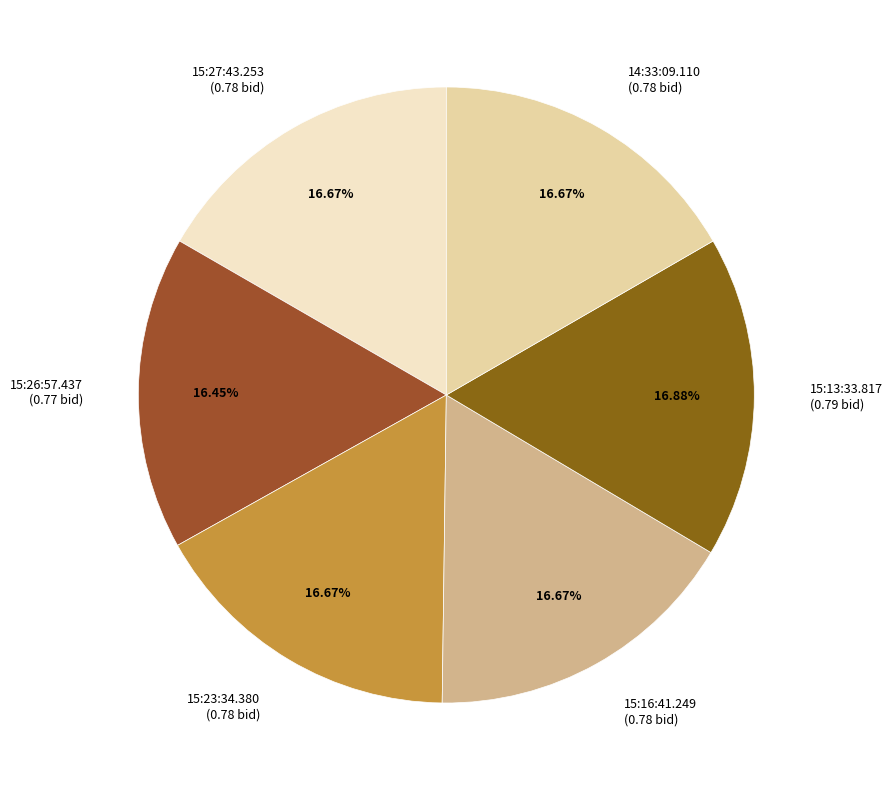

Rank the categories by value from highest to lowest.

15:13:33.817, 15:27:43.253, 15:23:34.380, 15:16:41.249, 14:33:09.110, 15:26:57.437